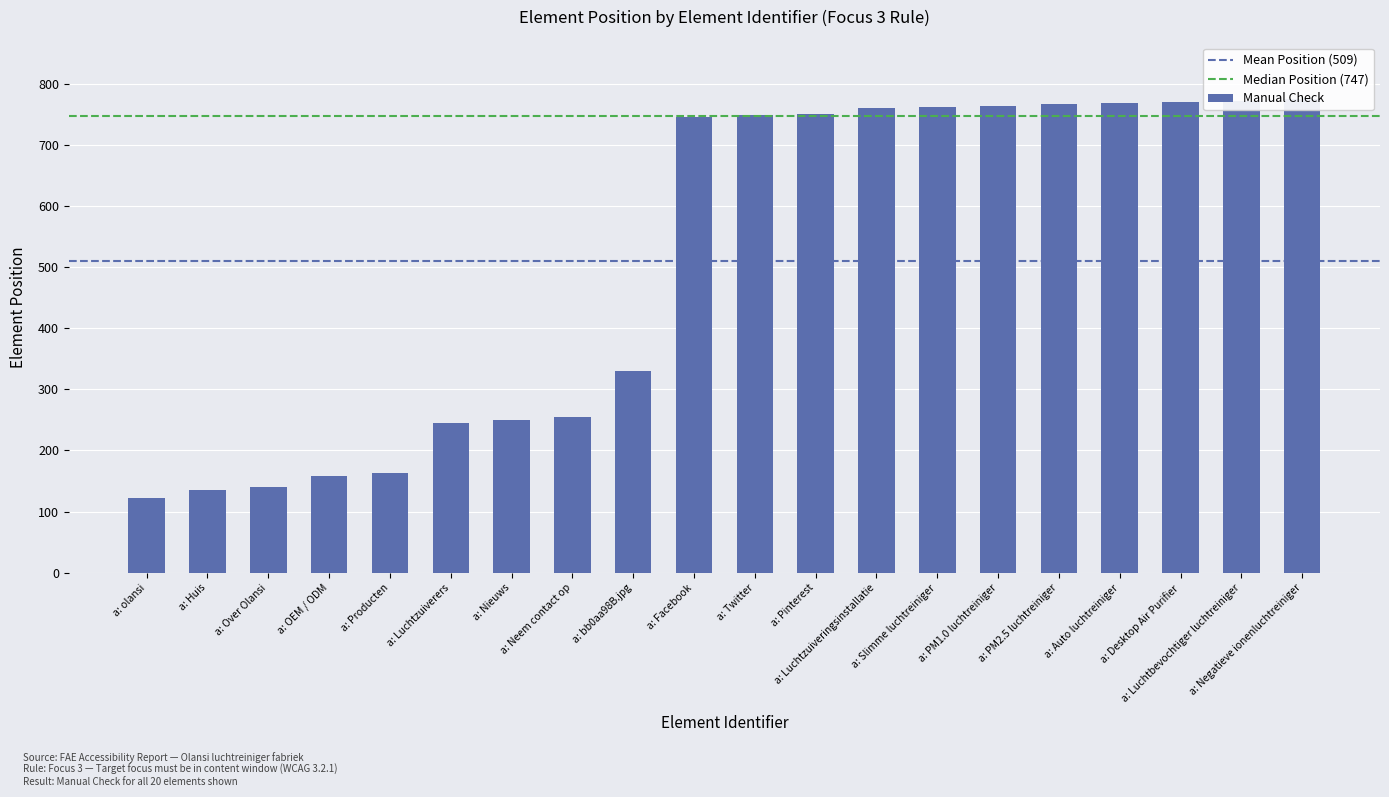

What is the minimum value shown in the chart?

123